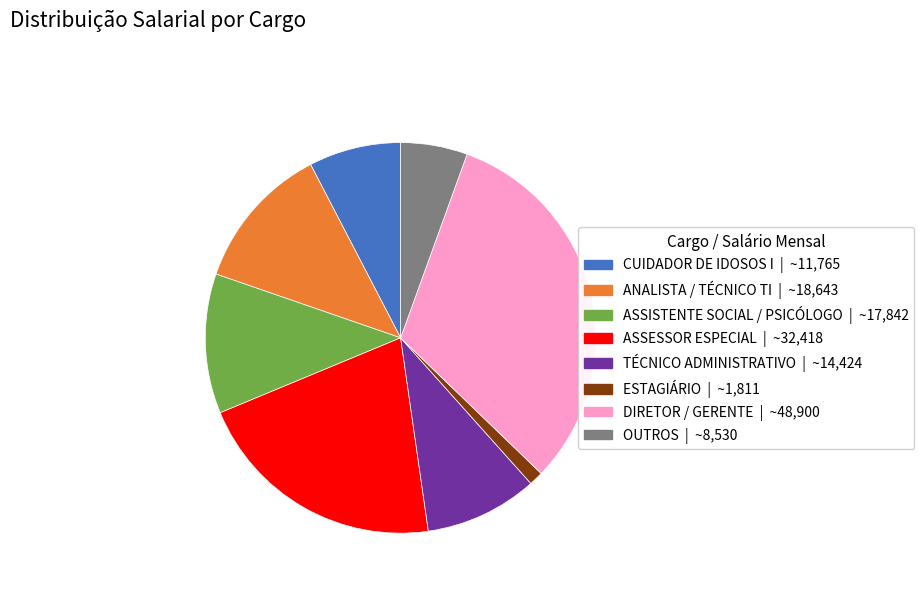

Does any single category account for the majority?

No